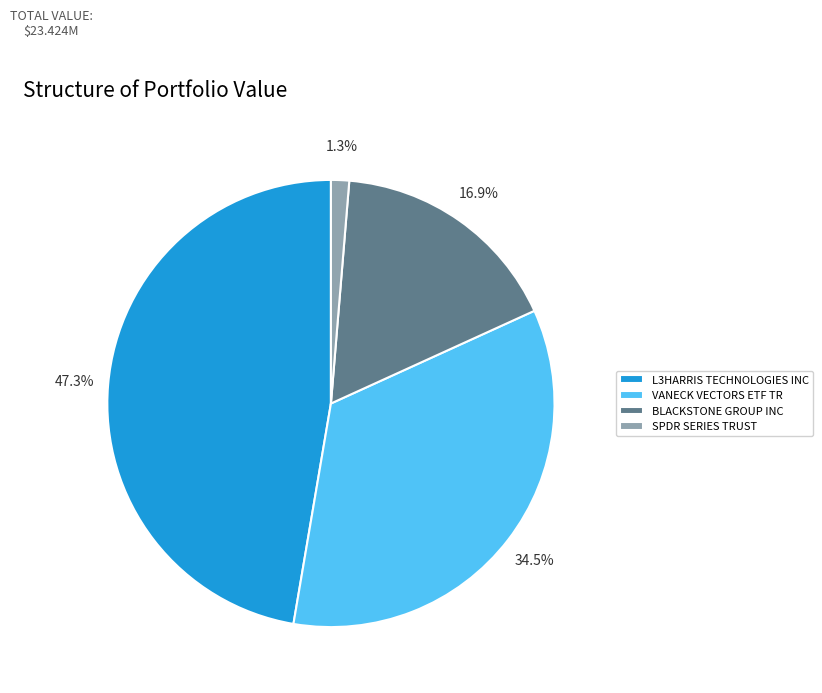

How many slices are in this pie chart?

4